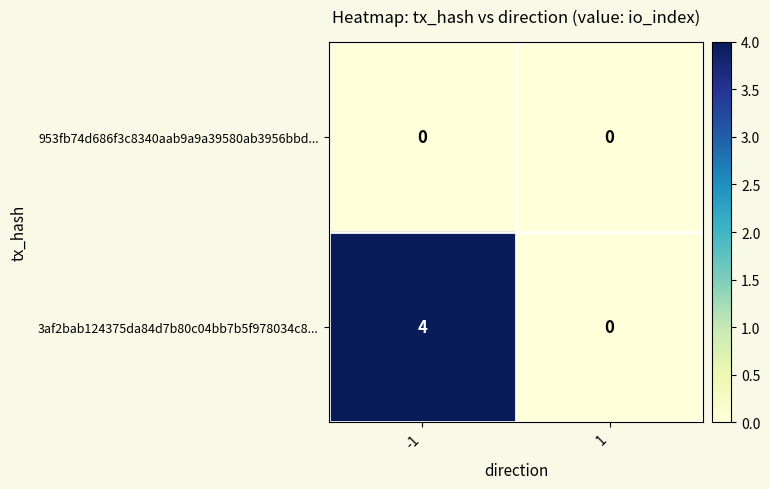

Is it true that 953fb74d686f3c8340aab9a9a39580ab3956bbd... equals 0 at -1?

True